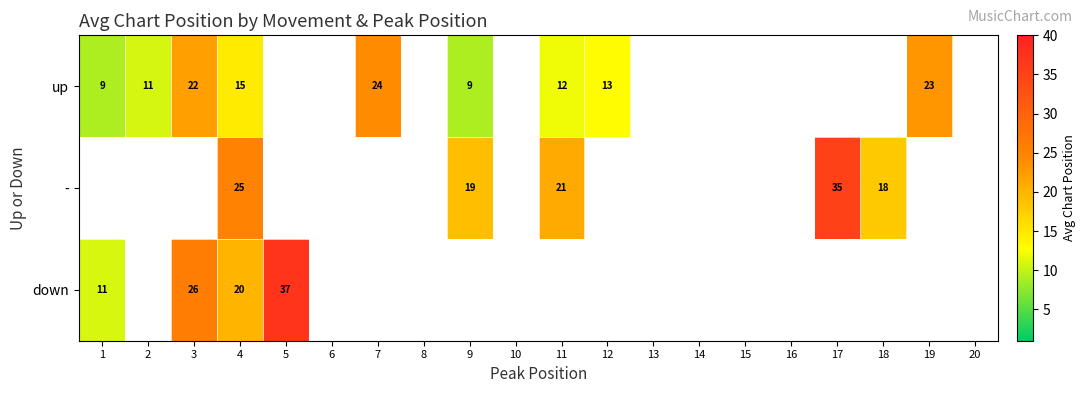

At how many categories does at least one series exceed 9?

12